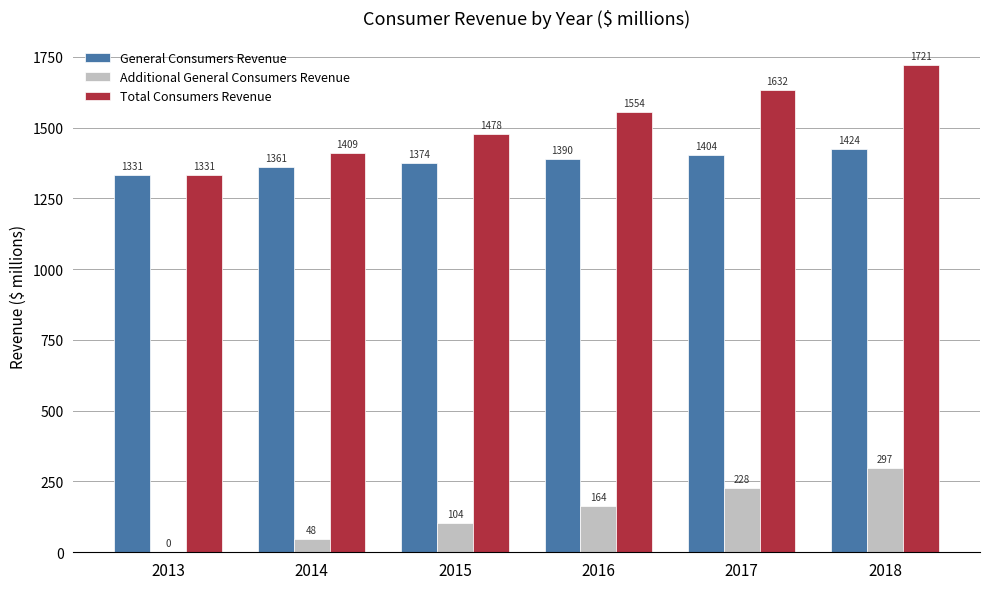

Where is Additional General Consumers Revenue nearest to the value 148?

2016